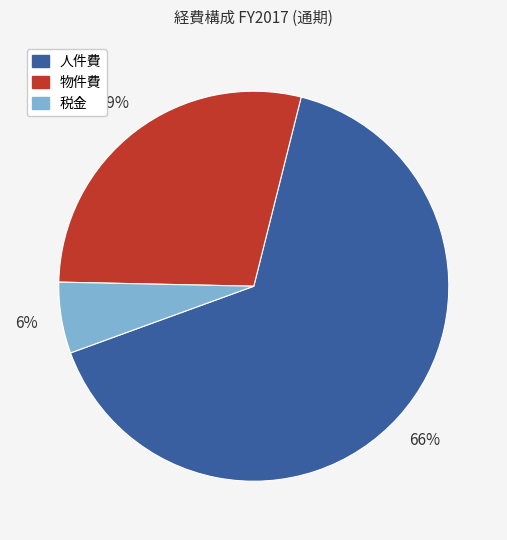

Which slice is the smallest?

税金